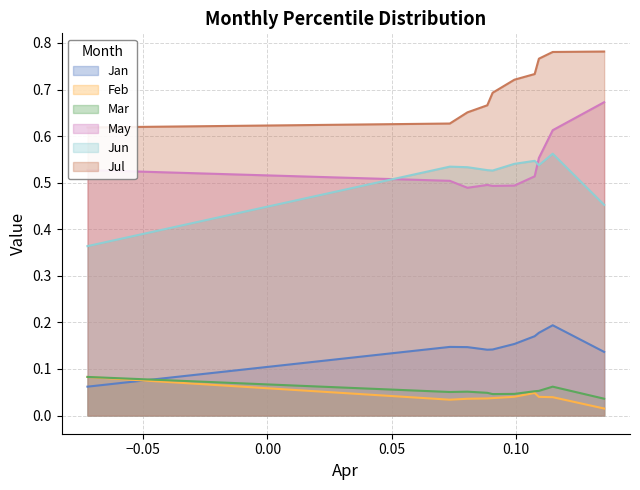

What is the difference between the maximum and minimum values in the Feb series?

0.1